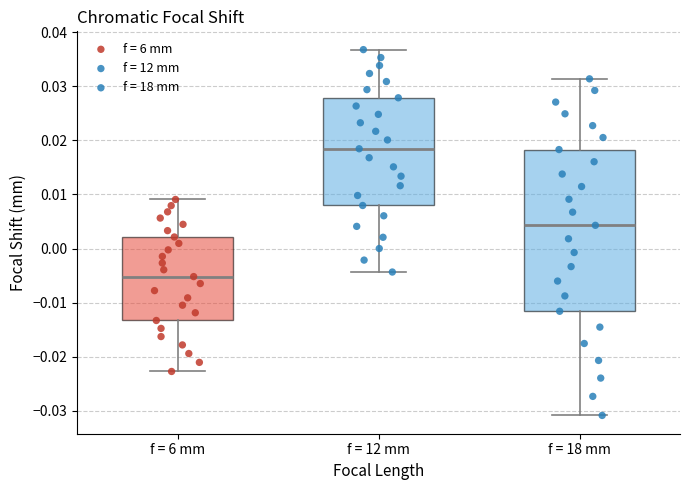

Which box's median line is the highest?

f = 12 mm